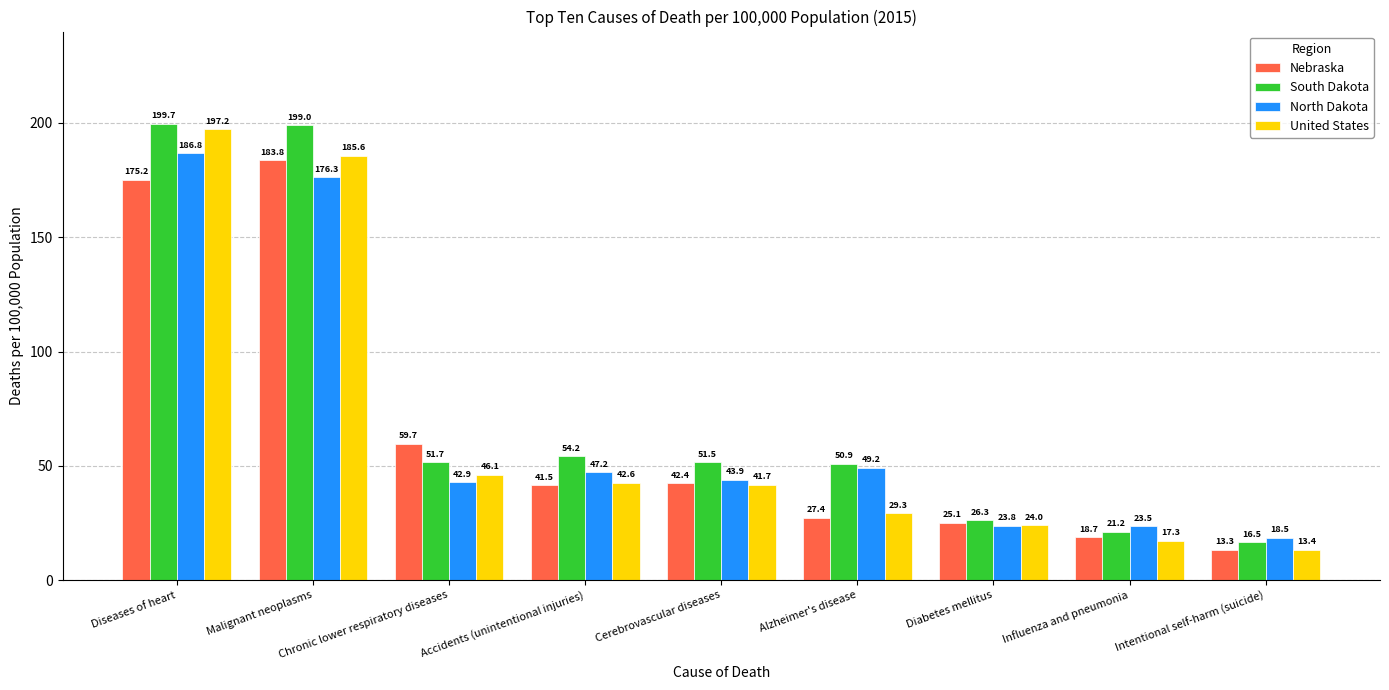

What is the spread (max minus min) of values at Diabetes mellitus?

2.5